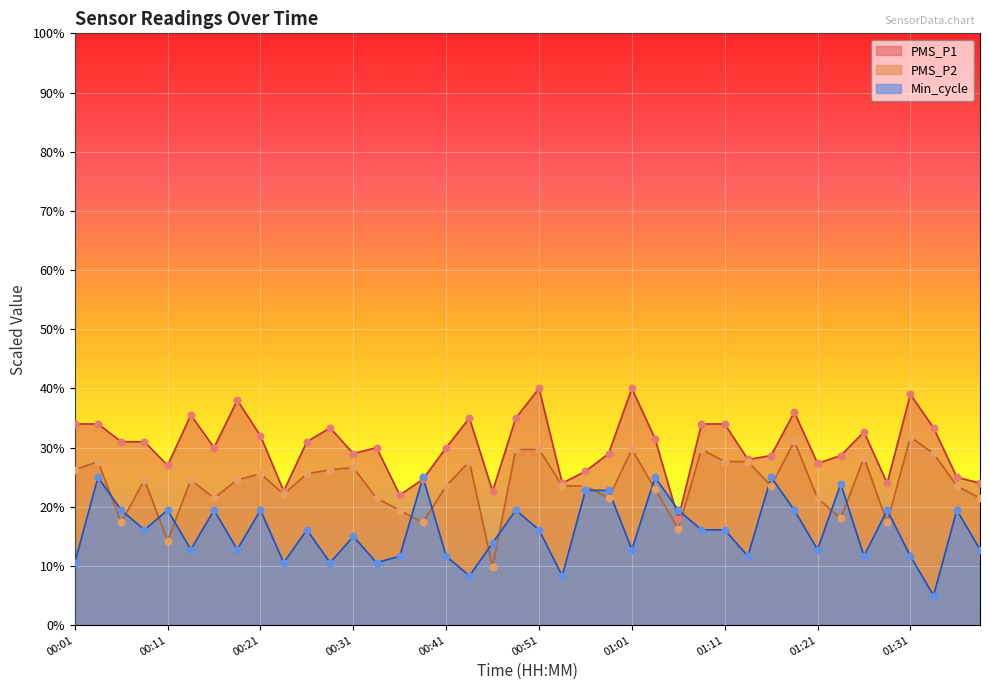

At how many categories does at least one series exceed 17?

40